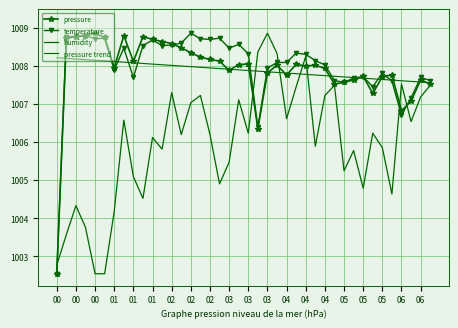

What is the greatest value displayed?

1008.9